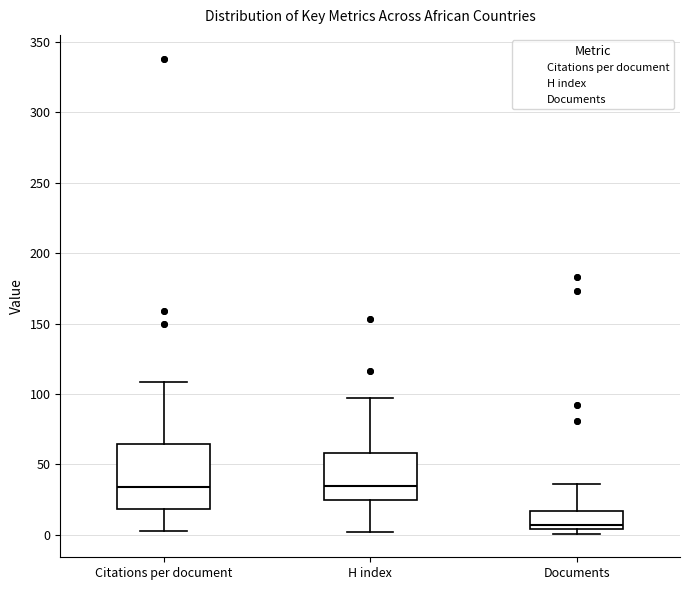

Reading left to right, read every box against the y-axis: the position of its median line, the range the box covers, and the ends of its whiskers. The values are not printed on the chart, so give them approximately, as read against the axis.

Citations per document: median 35, box 20 to 65, whiskers 5 to 110
H index: median 35, box 25 to 60, whiskers 0 to 95
Documents: median 5 (just above the box's lower edge), box 5 to 15, whiskers 0 to 35